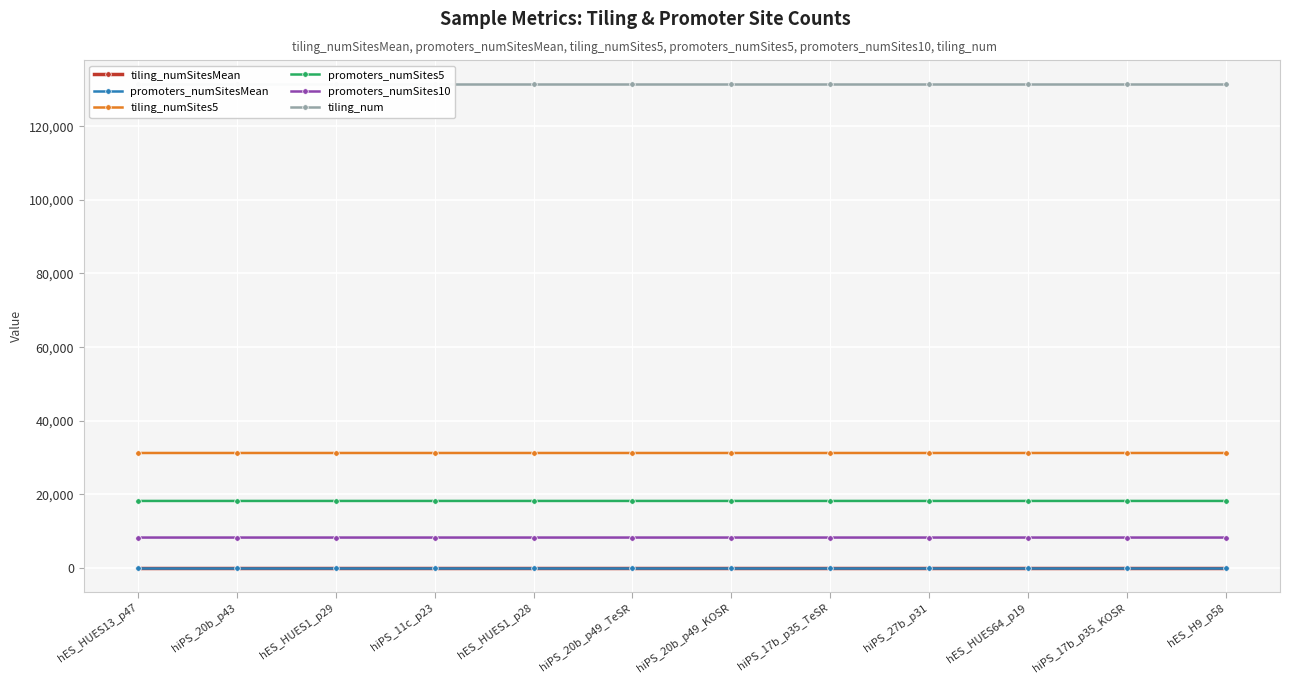

Does the chart display data point markers on the line(s)?

Yes